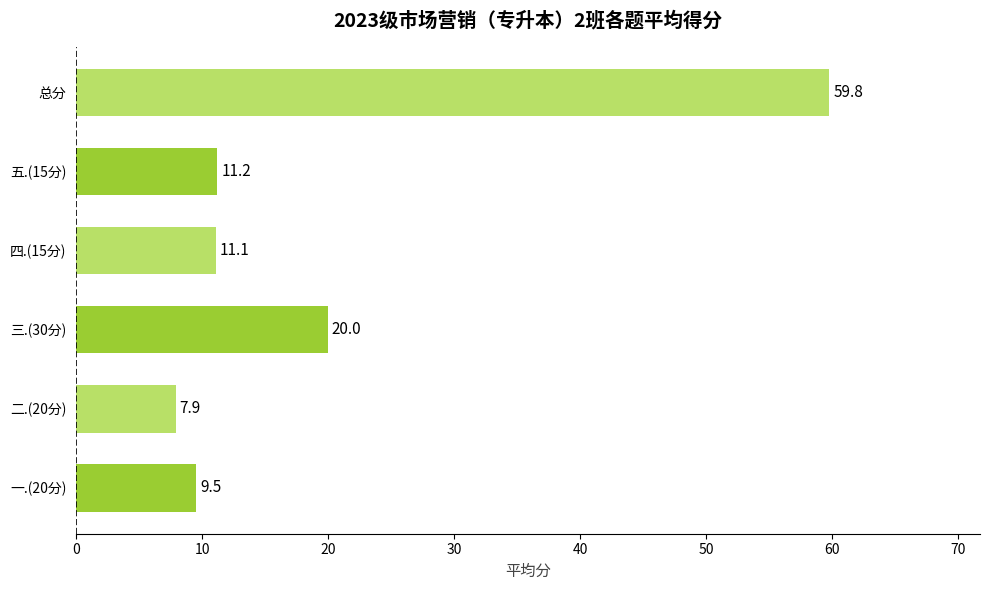

How many bars are there in total?

6